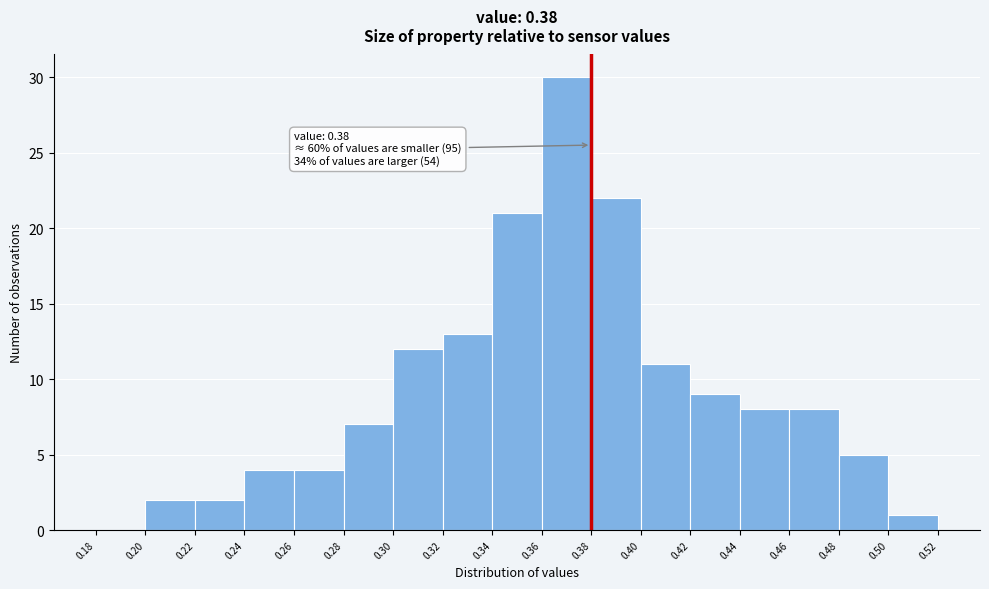

Over which range of the x-axis is the bar tallest?

0.36 to 0.38